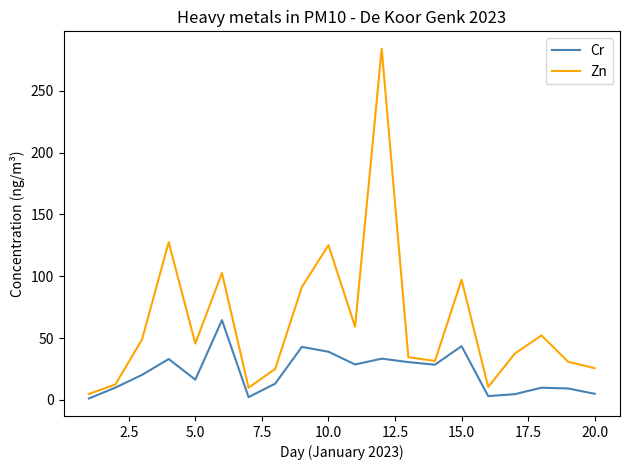

Which series has the largest range (max minus min)?

Zn